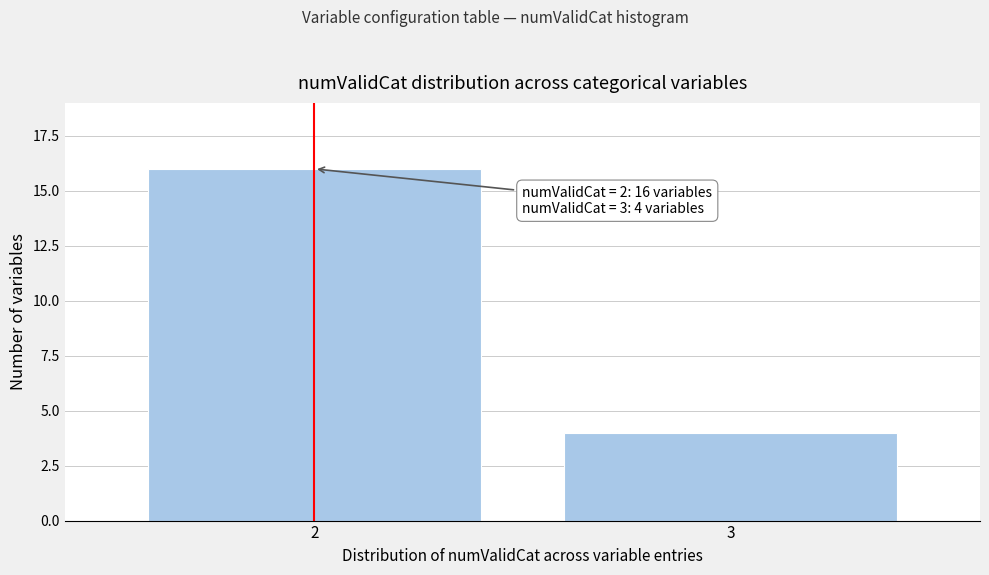

Reading left to right, list all the values displayed in this chart.

2=16	3=4